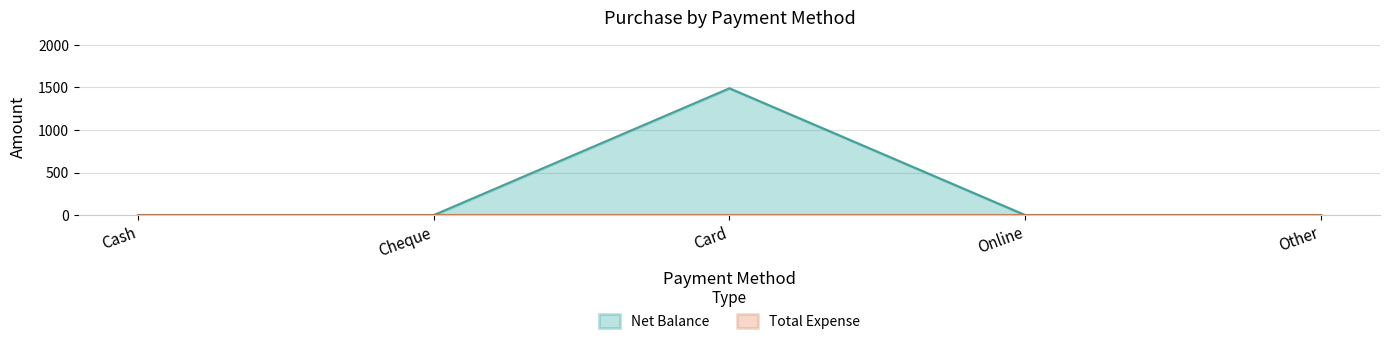

How many interior local peaks (higher than both neighbors) does the data have?

1